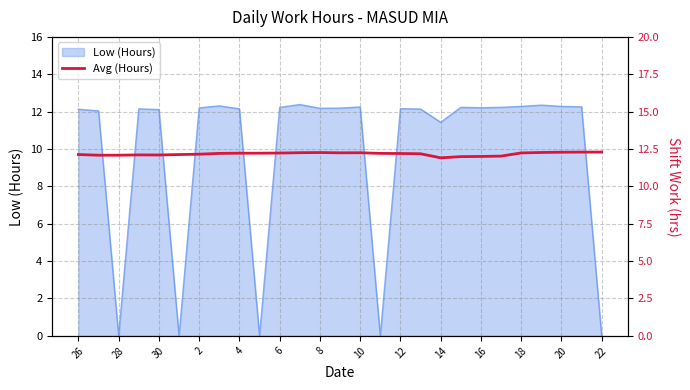

What is the sum of all values?

328.6